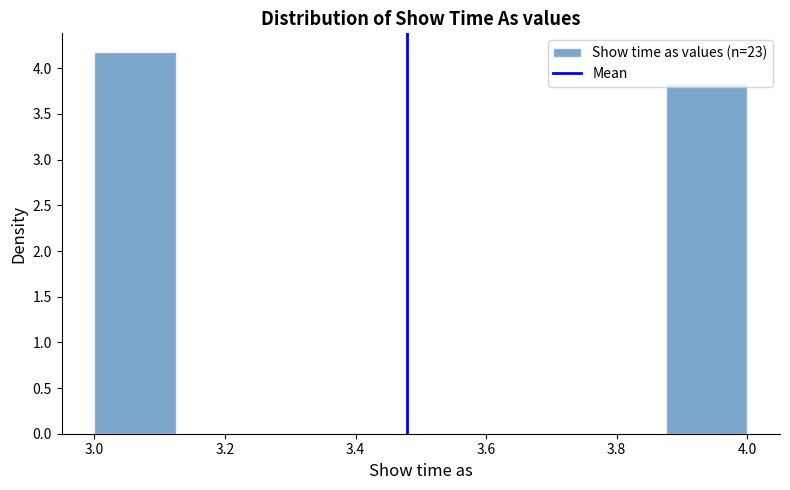

Over which range of the x-axis is the bar tallest?

3.000 to 3.125